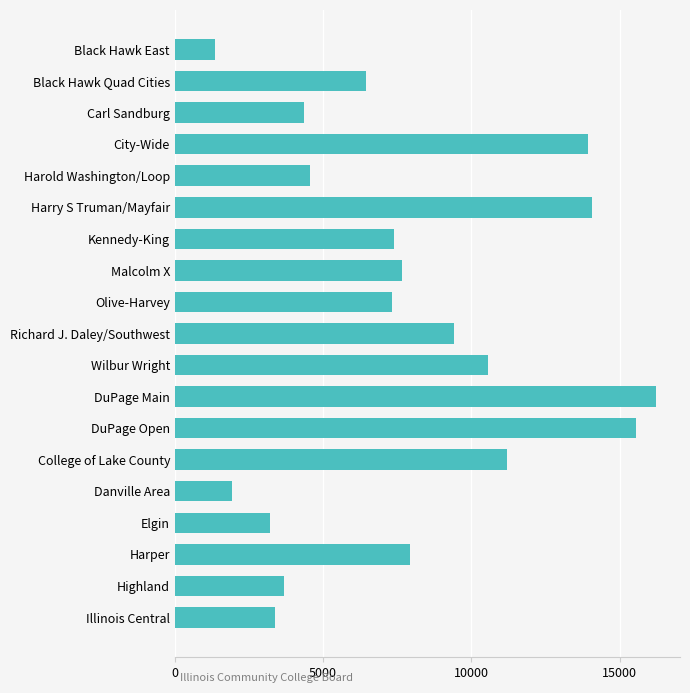

At which category does the chart reach its peak across all series?

DuPage Main